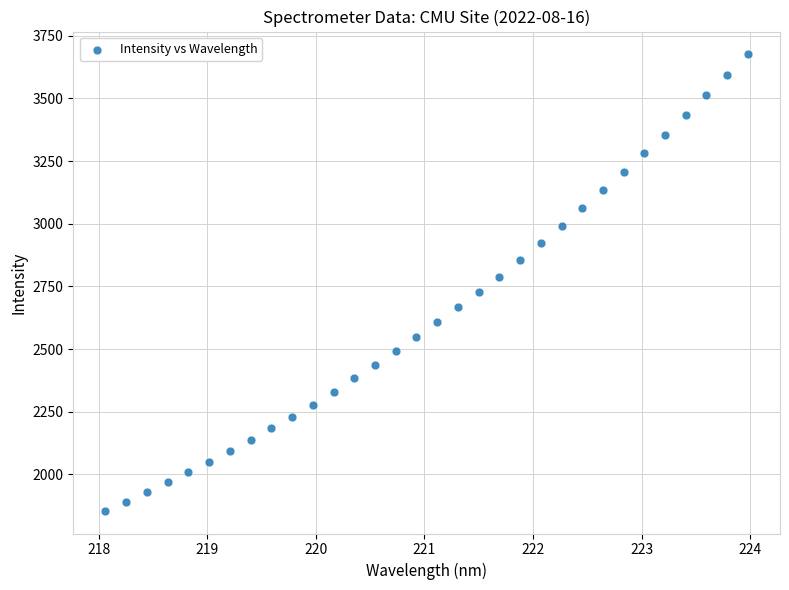

What is the range of X values (max minus min)?

5.9